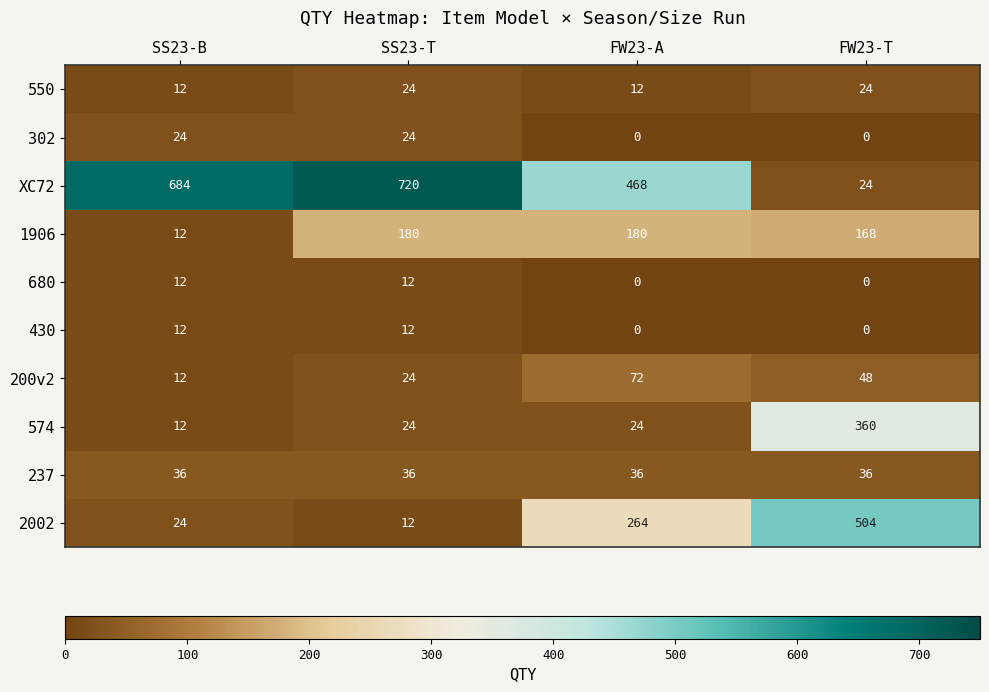

Which category has the lowest value in the 1906 series?

SS23-B